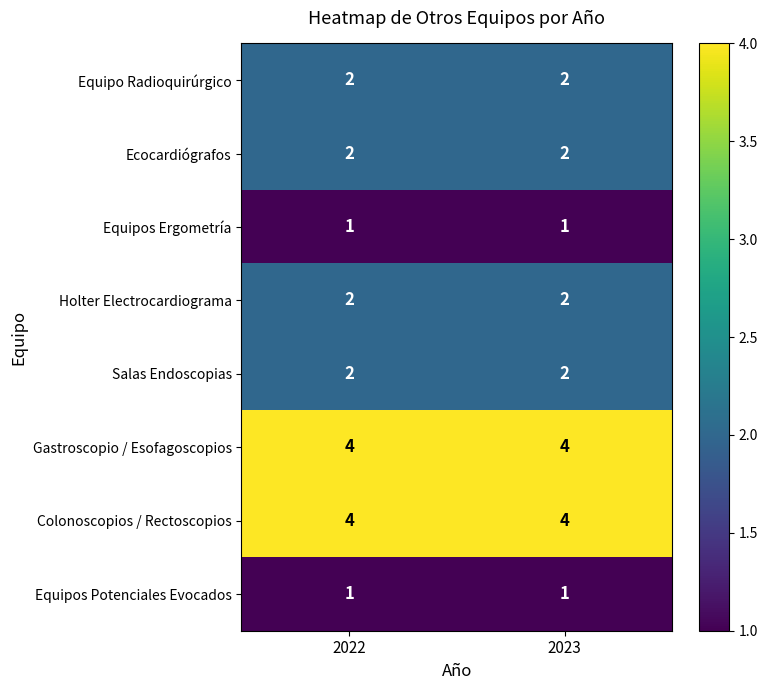

What is the total value across all series at 2023?

18